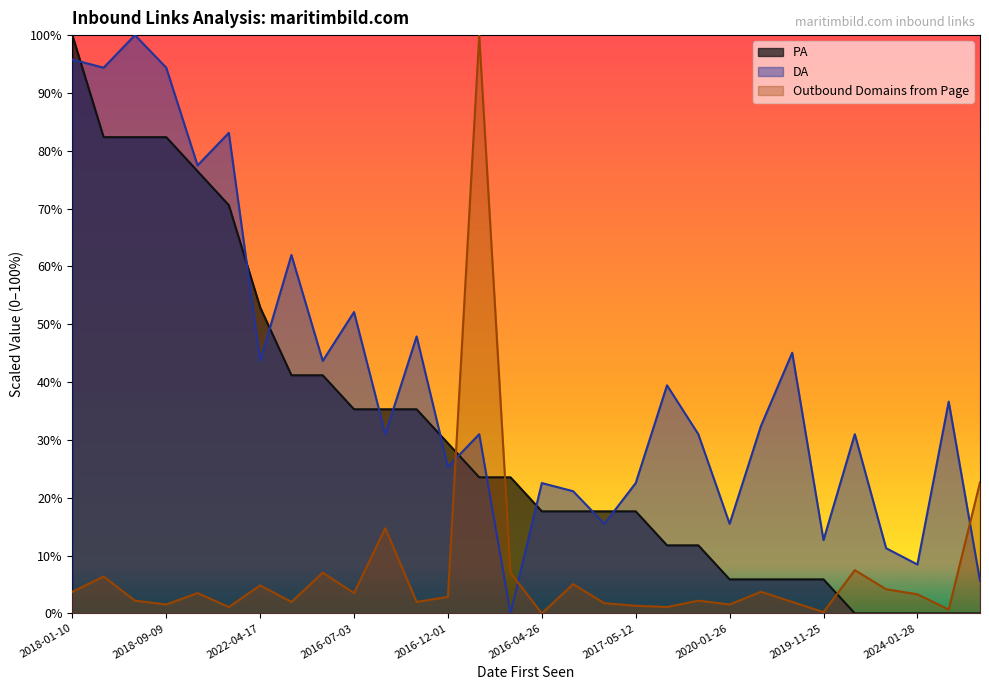

The PA series shows 41.7 at 2016-12-01. True or false?

False